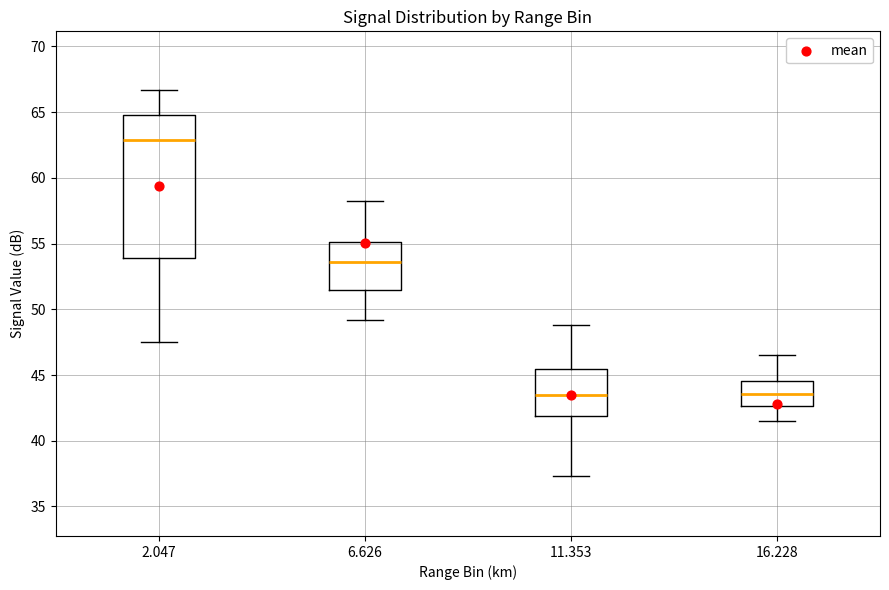

Reading left to right, read every box against the y-axis: the position of its median line, the range the box covers, and the ends of its whiskers. The values are not printed on the chart, so give them approximately, as read against the axis.

2.047: median 63.0, box 54.0 to 65.0, whiskers 47.5 to 66.5
6.626: median 53.5, box 51.5 to 55.0, whiskers 49.0 to 58.0
11.353: median 43.5, box 42.0 to 45.5, whiskers 37.5 to 49.0
16.228: median 43.5, box 42.5 to 44.5, whiskers 41.5 to 46.5